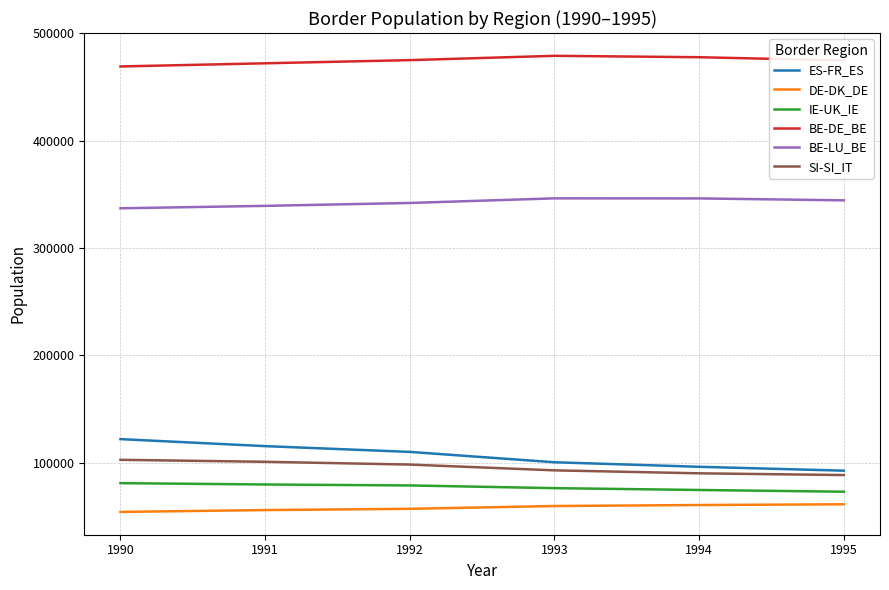

What is the difference between the maximum and minimum values in the DE-DK_DE series?

7116